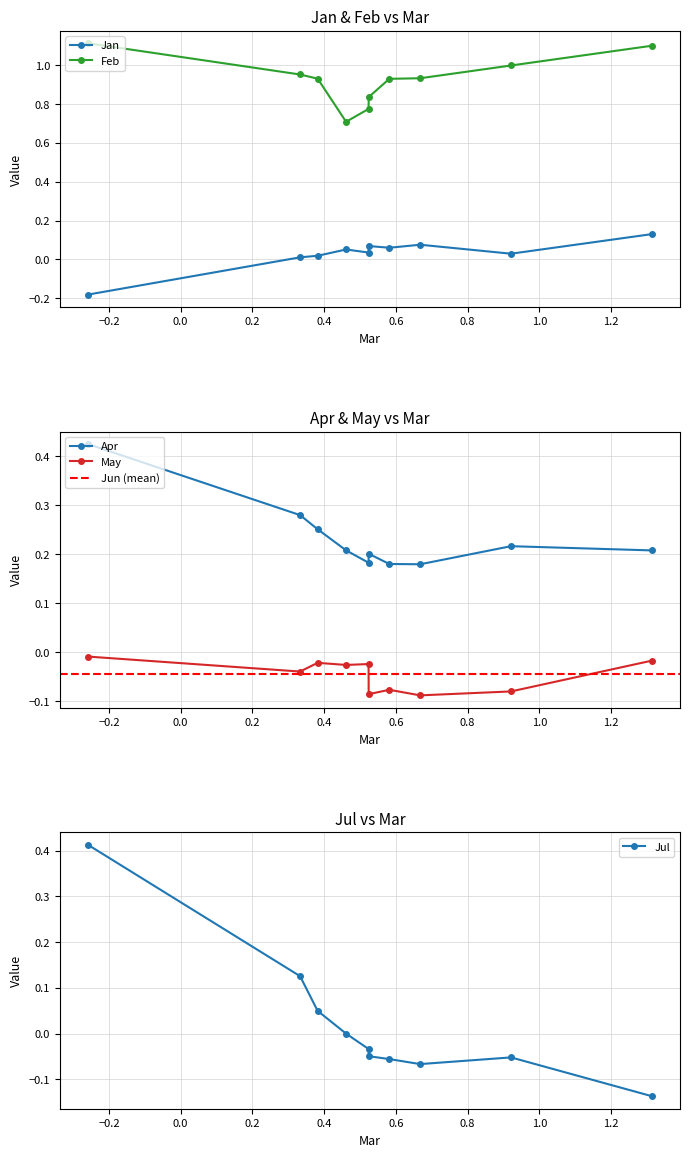

Reading left to right, what are all the values shown in this chart?

Jan: pct05=-0.2	pct15=0.0	pct25=0.0	pct35=0.1	pct45=0.0	pct55=0.1	pct65=0.1	pct75=0.1	pct85=0.0	pct95=0.1
Feb: pct05=1.1	pct15=1.0	pct25=0.9	pct35=0.7	pct45=0.8	pct55=0.8	pct65=0.9	pct75=0.9	pct85=1.0	pct95=1.1
Apr: pct05=0.4	pct15=0.3	pct25=0.3	pct35=0.2	pct45=0.2	pct55=0.2	pct65=0.2	pct75=0.2	pct85=0.2	pct95=0.2
May: pct05=-0.0	pct15=-0.0	pct25=-0.0	pct35=-0.0	pct45=-0.0	pct55=-0.1	pct65=-0.1	pct75=-0.1	pct85=-0.1	pct95=-0.0
Jul: pct05=0.4	pct15=0.1	pct25=0.0	pct35=-0.0	pct45=-0.0	pct55=-0.0	pct65=-0.1	pct75=-0.1	pct85=-0.1	pct95=-0.1